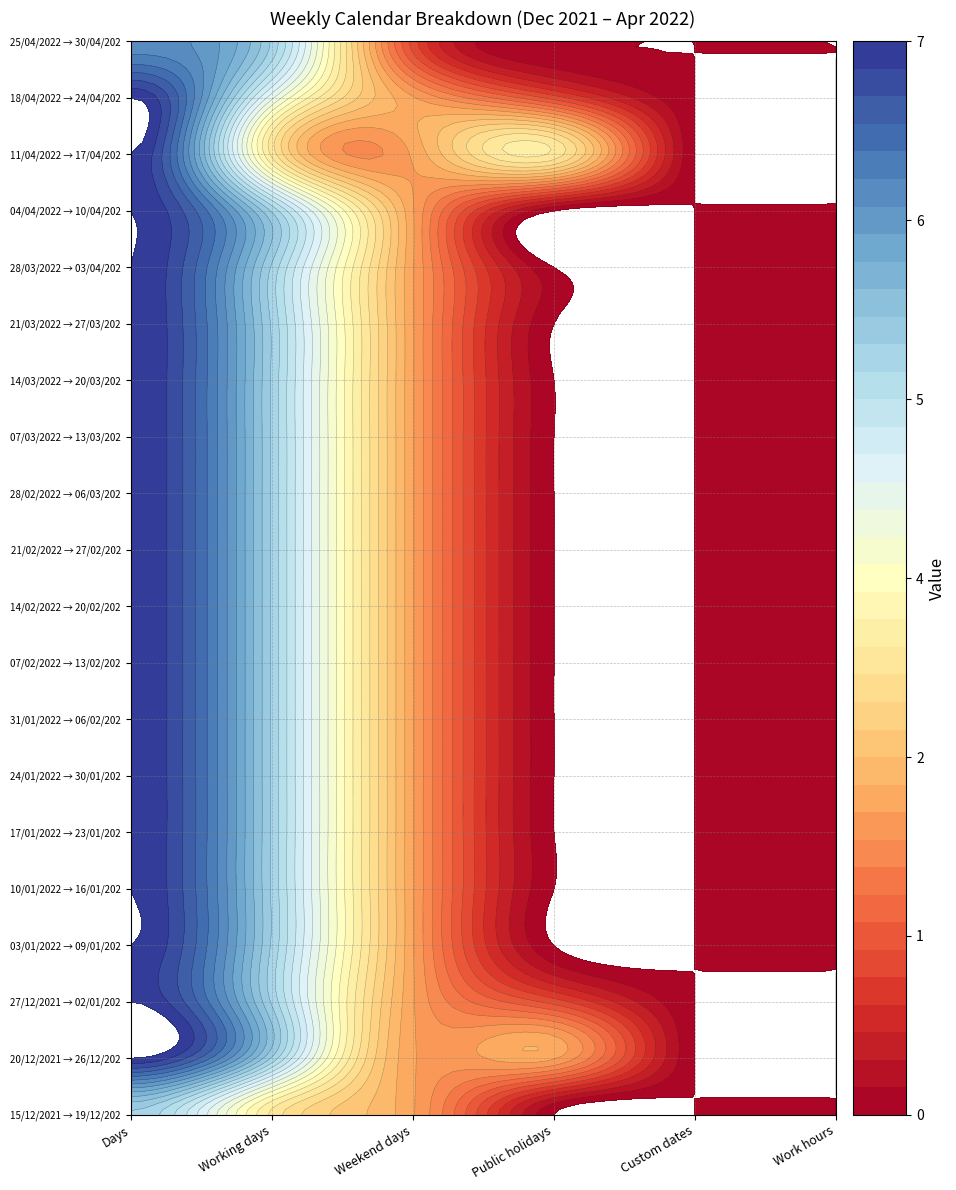

The value of 25/04/2022 → 30/04/2022 at 2 is 1. True or false?

True